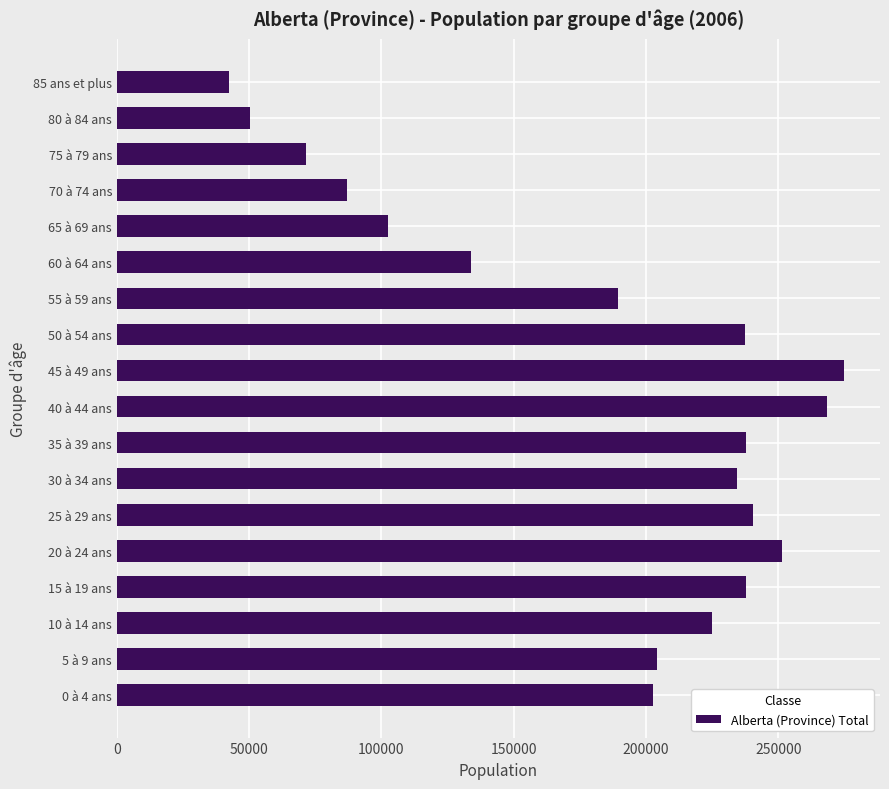

The value at 40 à 44 ans is 459124. True or false?

False